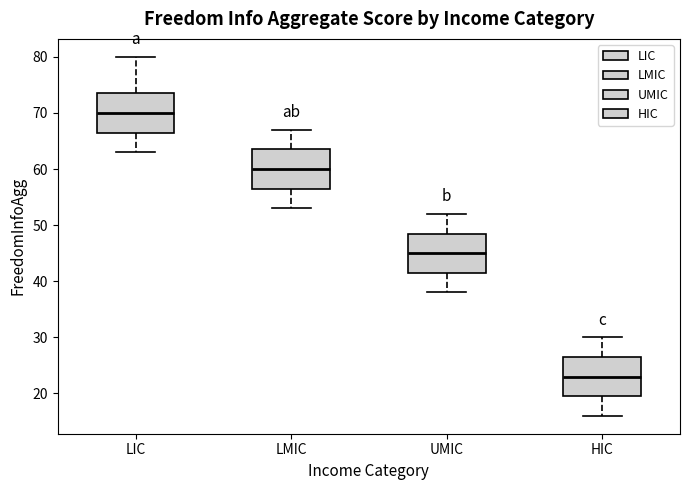

Reading left to right, transcribe this box plot: for each box, give where its median line is, the range the box spans, and where its two whiskers end, as read against the y-axis. The values are not printed on the chart, so give them approximately, as read against the axis.

LIC: median 70, box 67 to 74, whiskers 63 to 80
LMIC: median 60, box 57 to 64, whiskers 53 to 67
UMIC: median 45, box 42 to 49, whiskers 38 to 52
HIC: median 23, box 20 to 27, whiskers 16 to 30